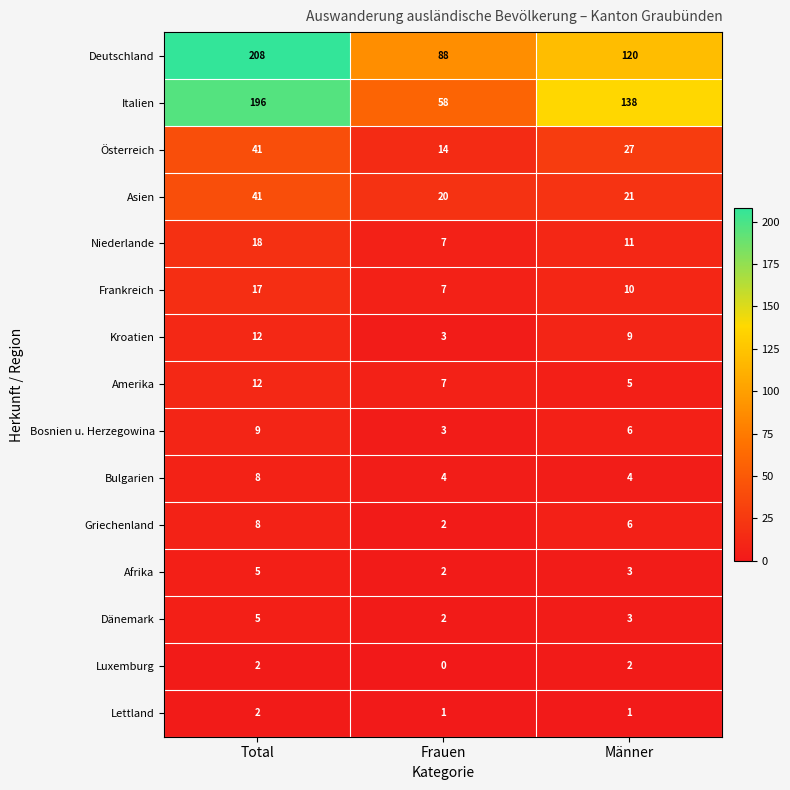

Which series changed the most between Frauen and Männer?

Italien